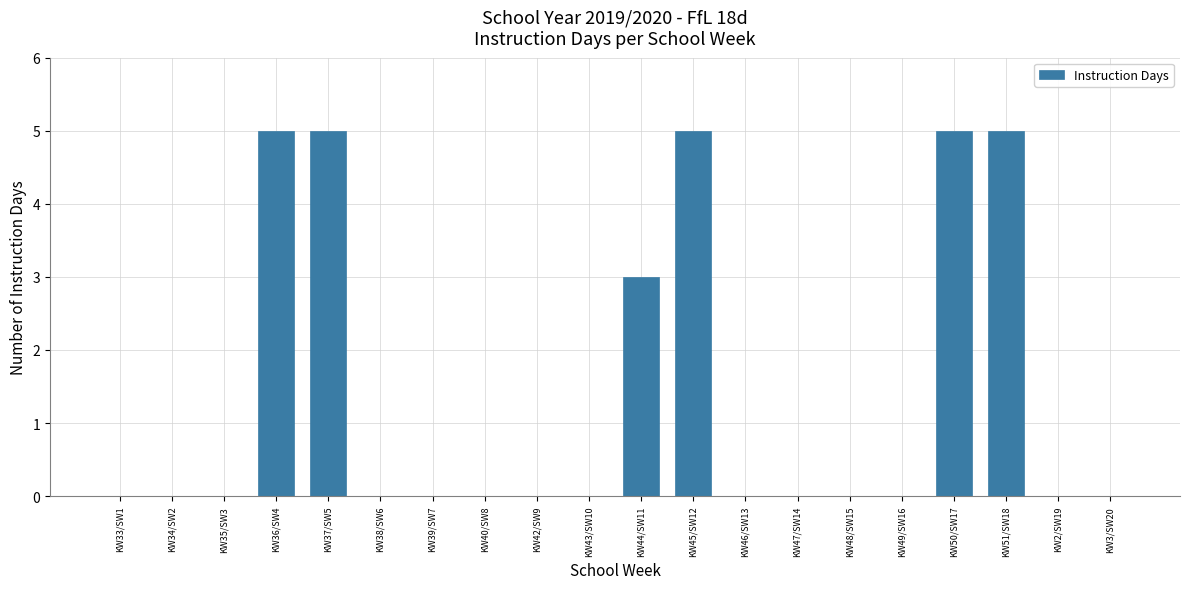

Reading right to left, transcribe all the data shown in this chart.

KW3/SW20=0	KW2/SW19=0	KW51/SW18=5	KW50/SW17=5	KW49/SW16=0	KW48/SW15=0	KW47/SW14=0	KW46/SW13=0	KW45/SW12=5	KW44/SW11=3	KW43/SW10=0	KW42/SW9=0	KW40/SW8=0	KW39/SW7=0	KW38/SW6=0	KW37/SW5=5	KW36/SW4=5	KW35/SW3=0	KW34/SW2=0	KW33/SW1=0